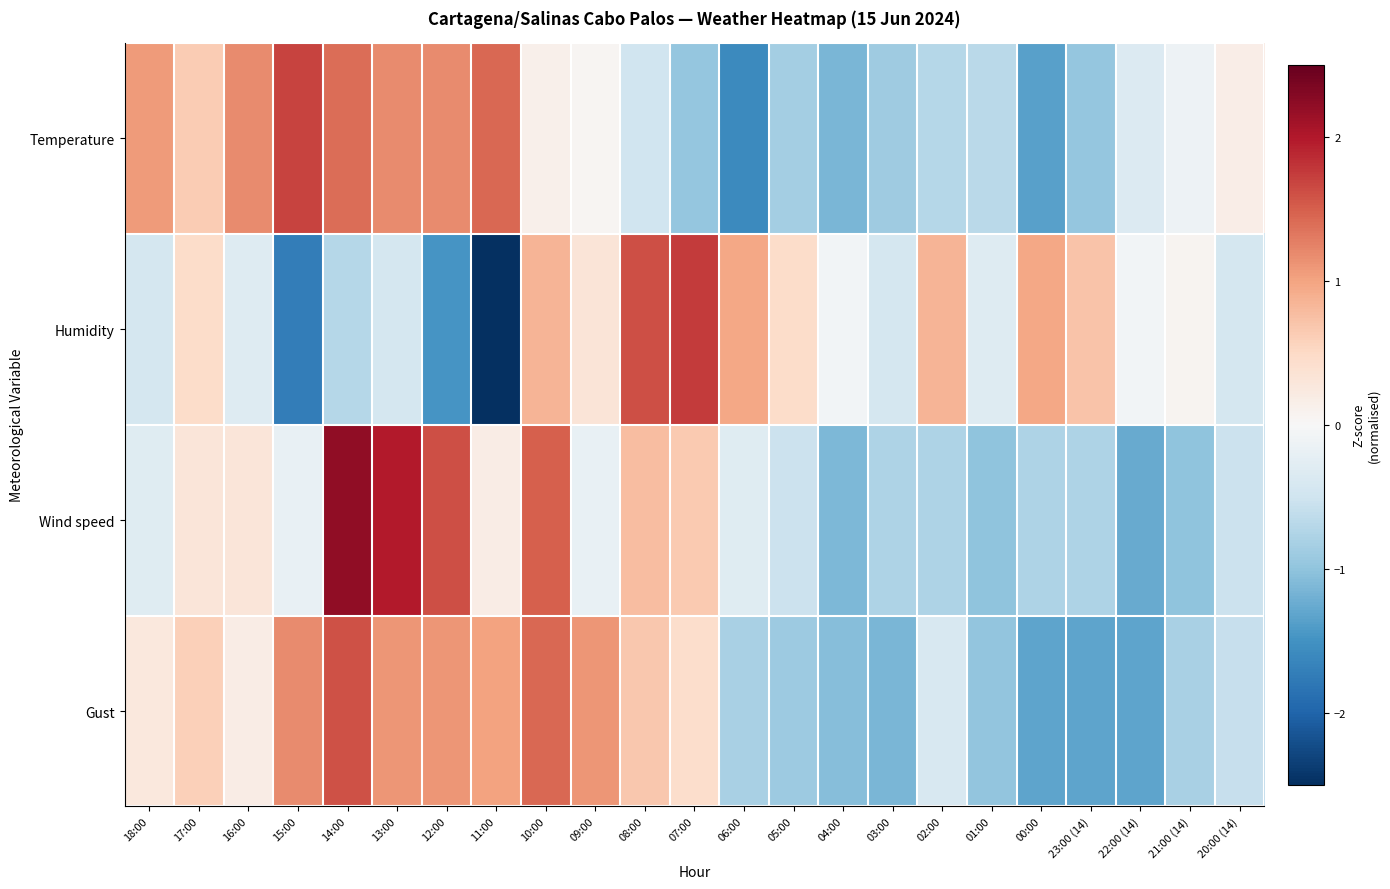

What is the total value across all series at 23:00 (14)?

-2.3